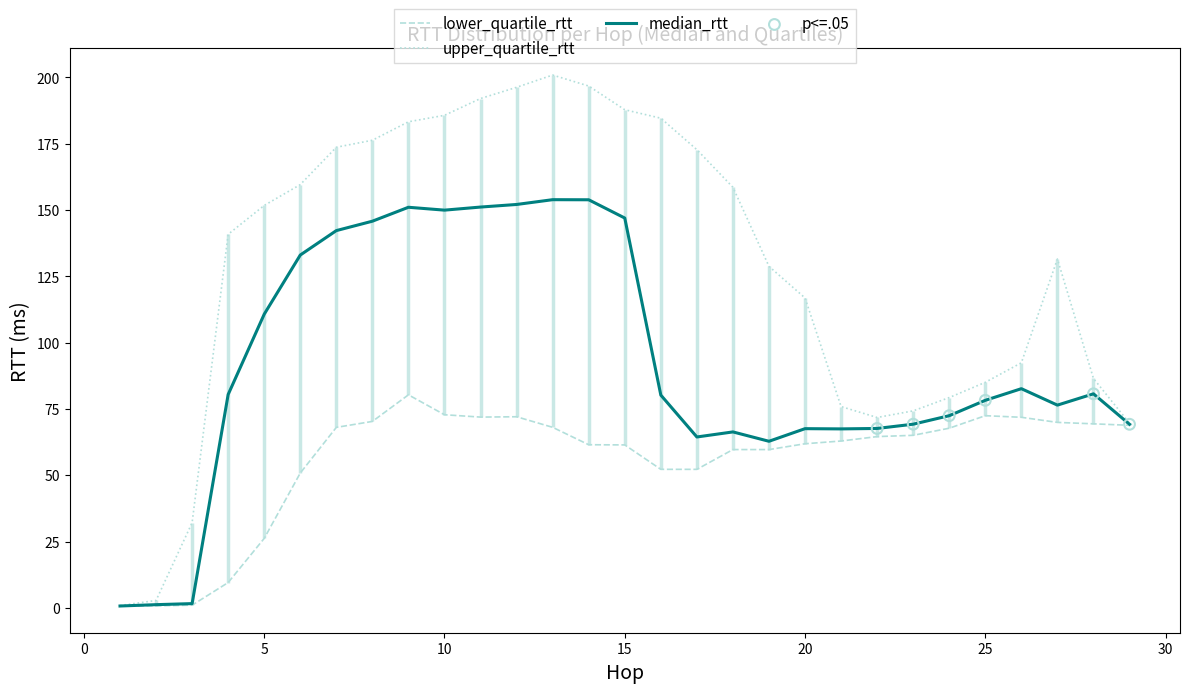

Which series has the widest spread of Y values?

upper_quartile_rtt